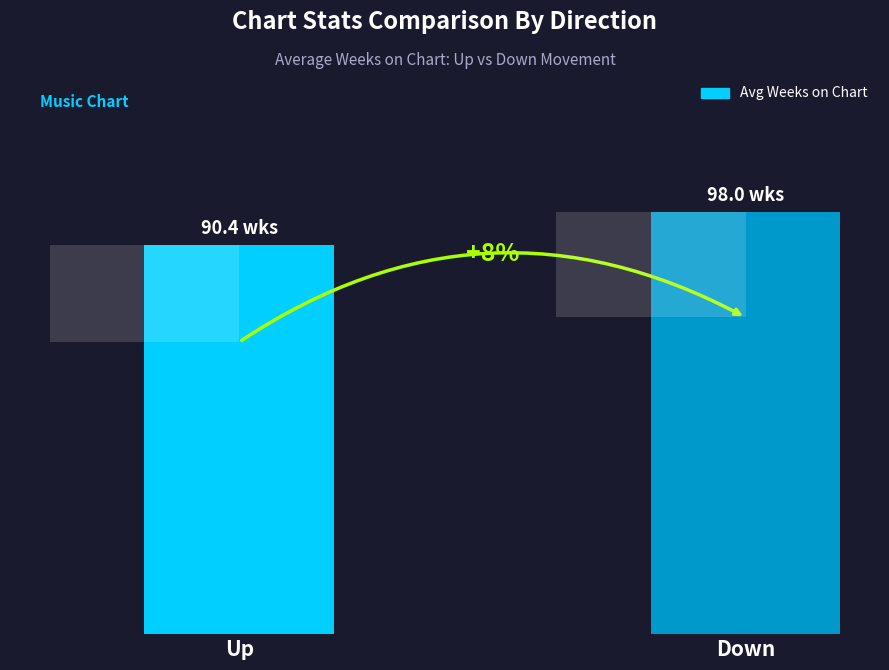

What is the label of the 1st bar from the right?

Down